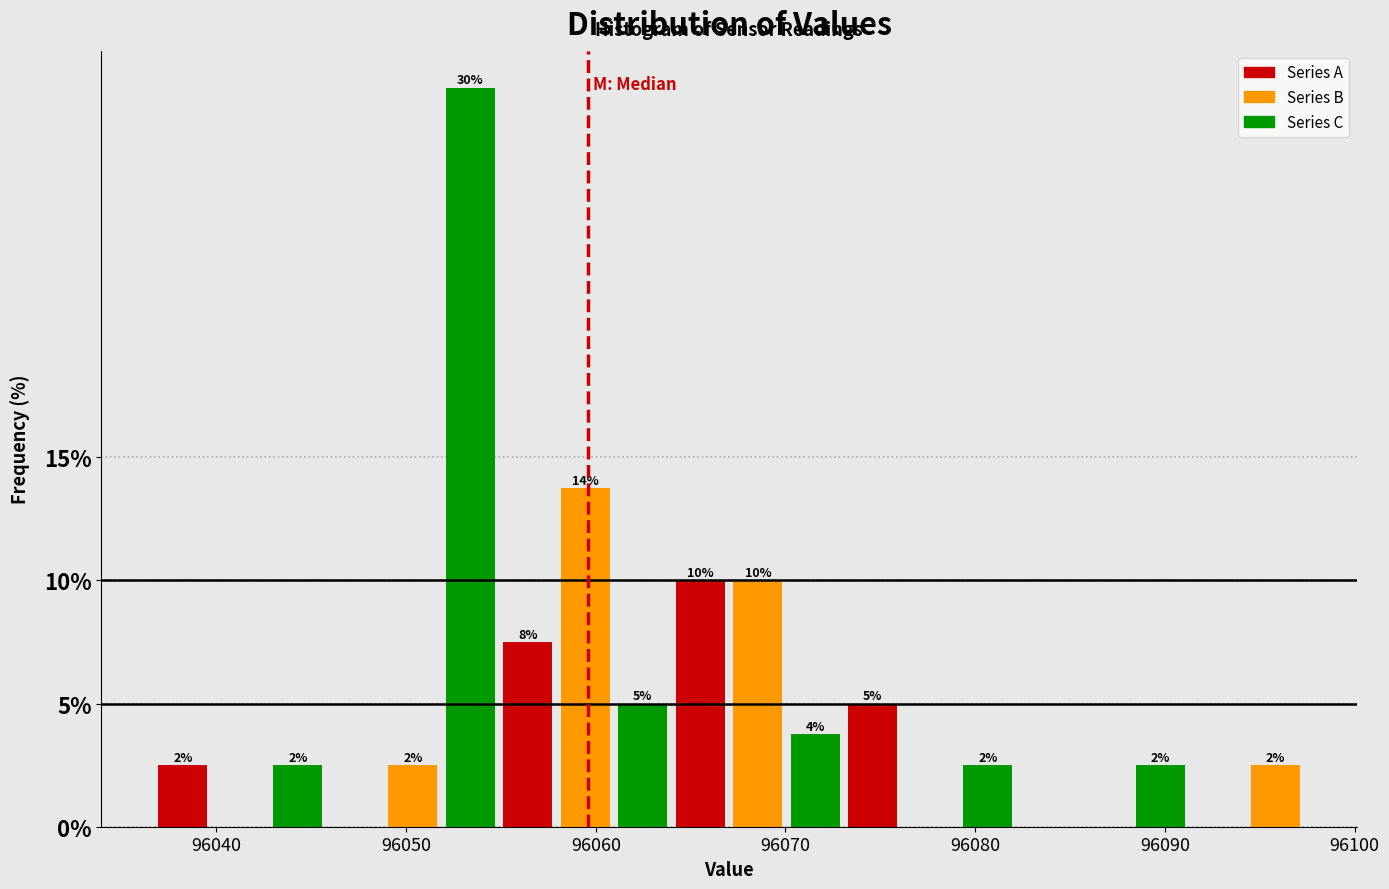

Read against the x-axis, roughly where is the centre of the tallest bar?

96053